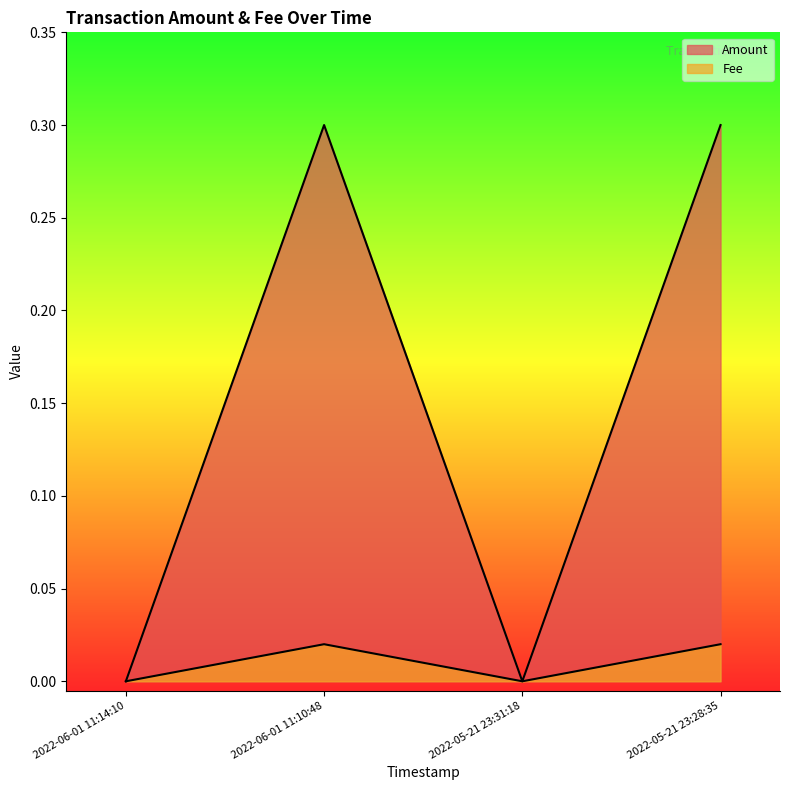

How many distinct data groups are displayed?

2